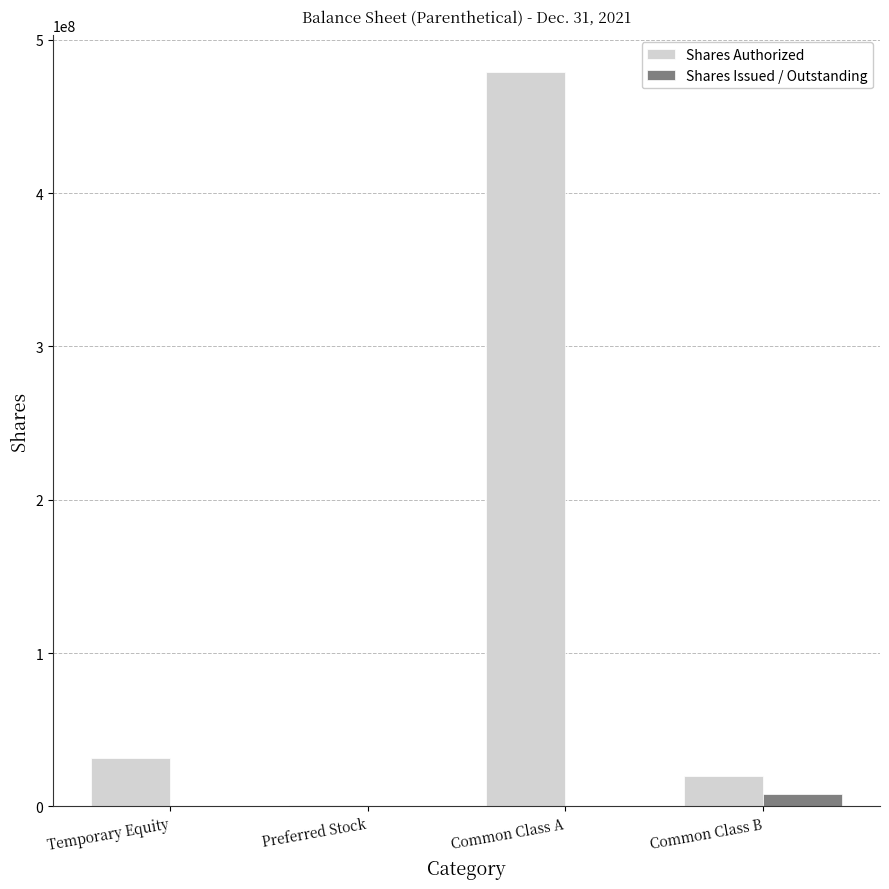

What is the average value of the Shares Authorized series?

132906250